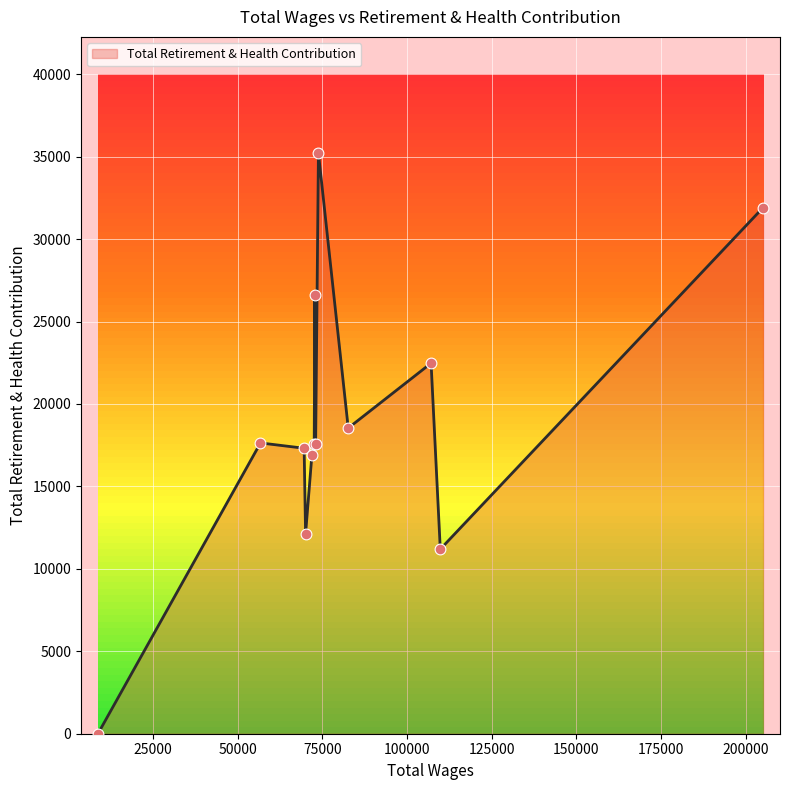

What is the maximum value shown in the chart?

35219